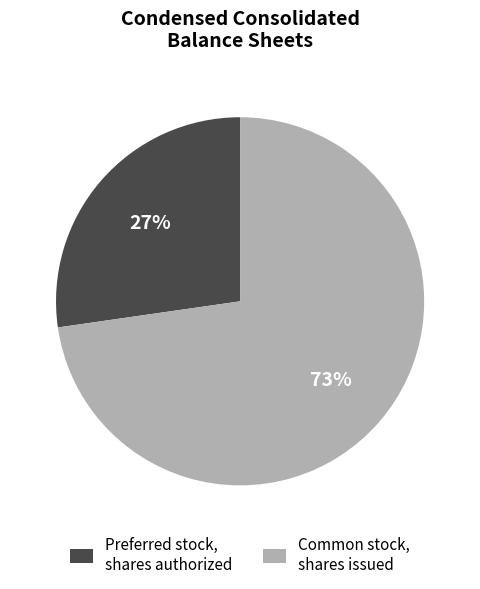

Which category has the smallest portion of the pie?

Preferred stock, shares authorized